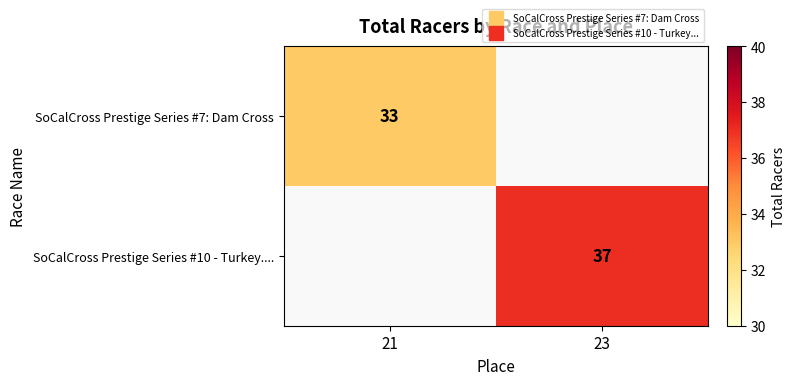

How many distinct data groups are displayed?

2